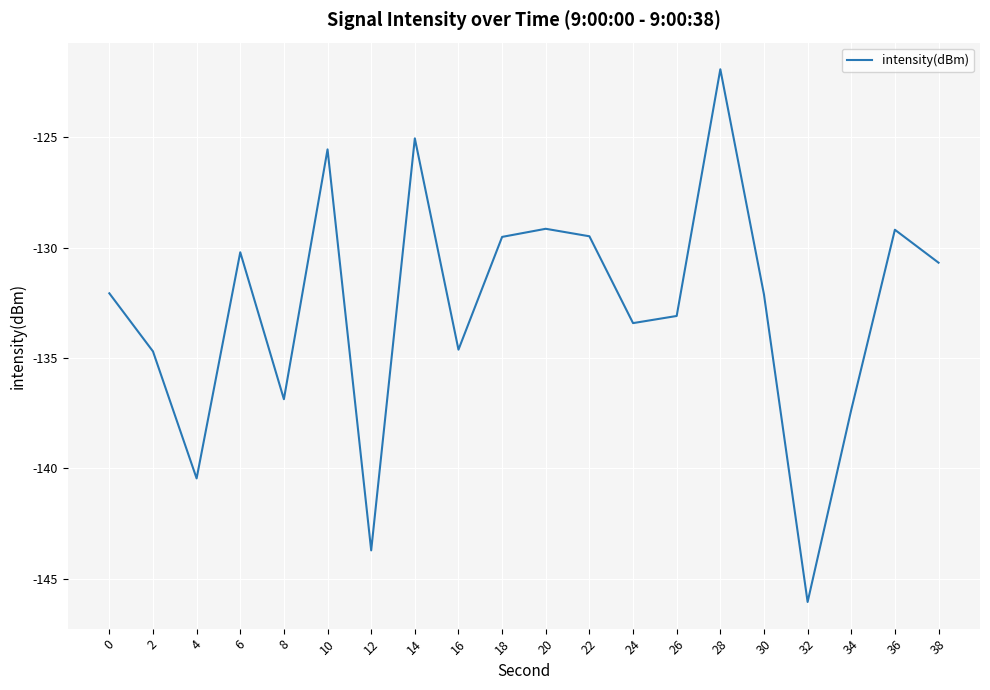

What is the difference between the maximum and minimum values?

24.2